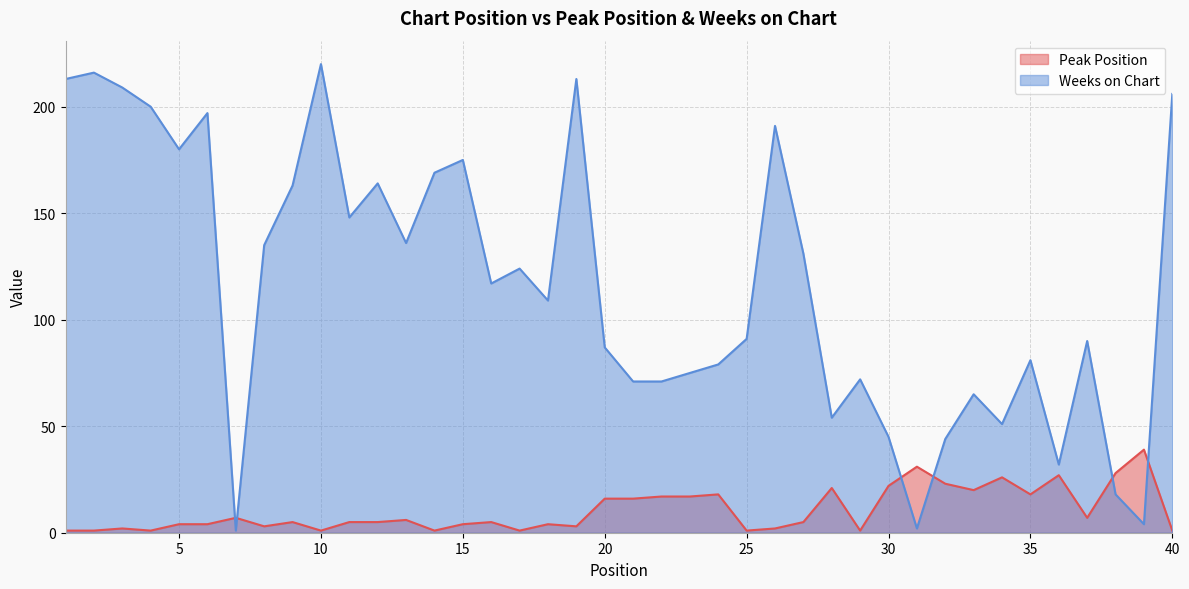

After their last crossing, which series has the higher values: Peak Position or Weeks on Chart?

Weeks on Chart